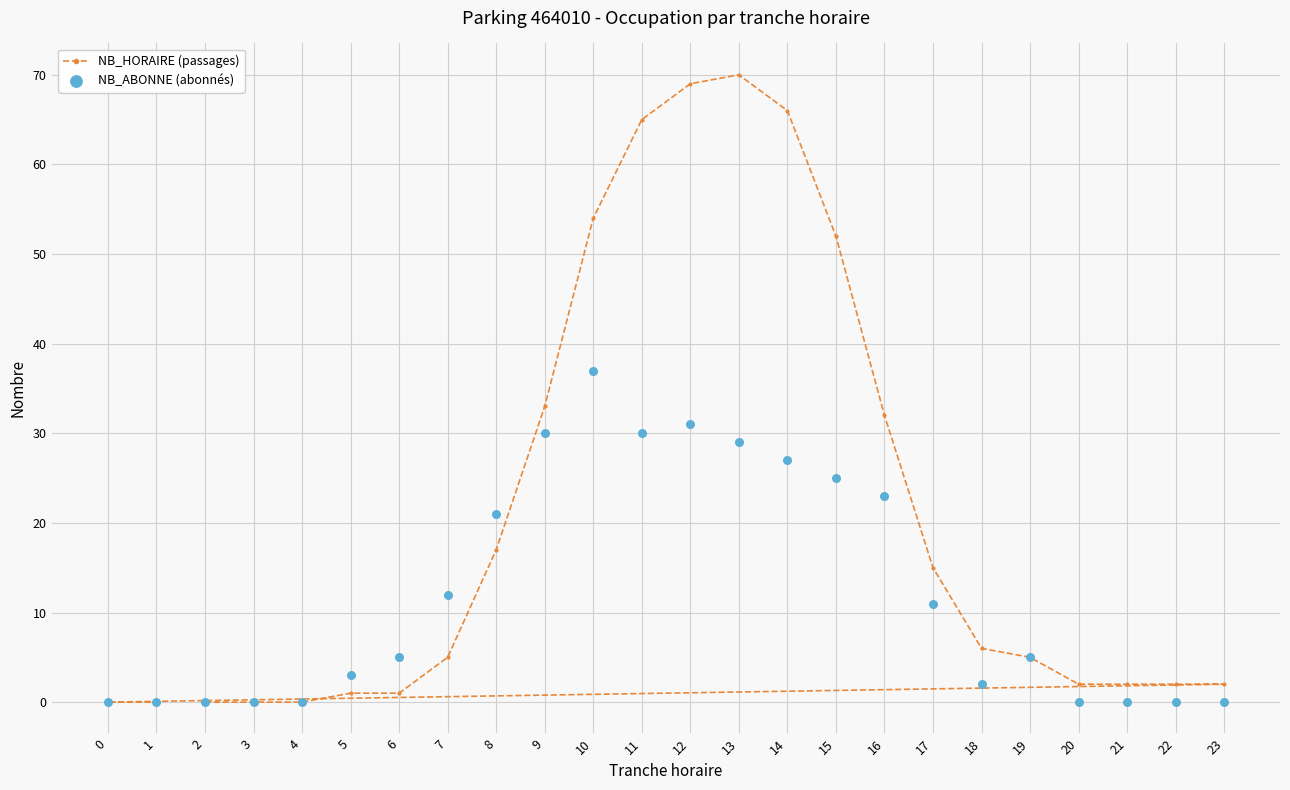

Is the value of NB_HORAIRE (passages) at 19 greater than the value of NB_ABONNE (abonnés) at 14?

No